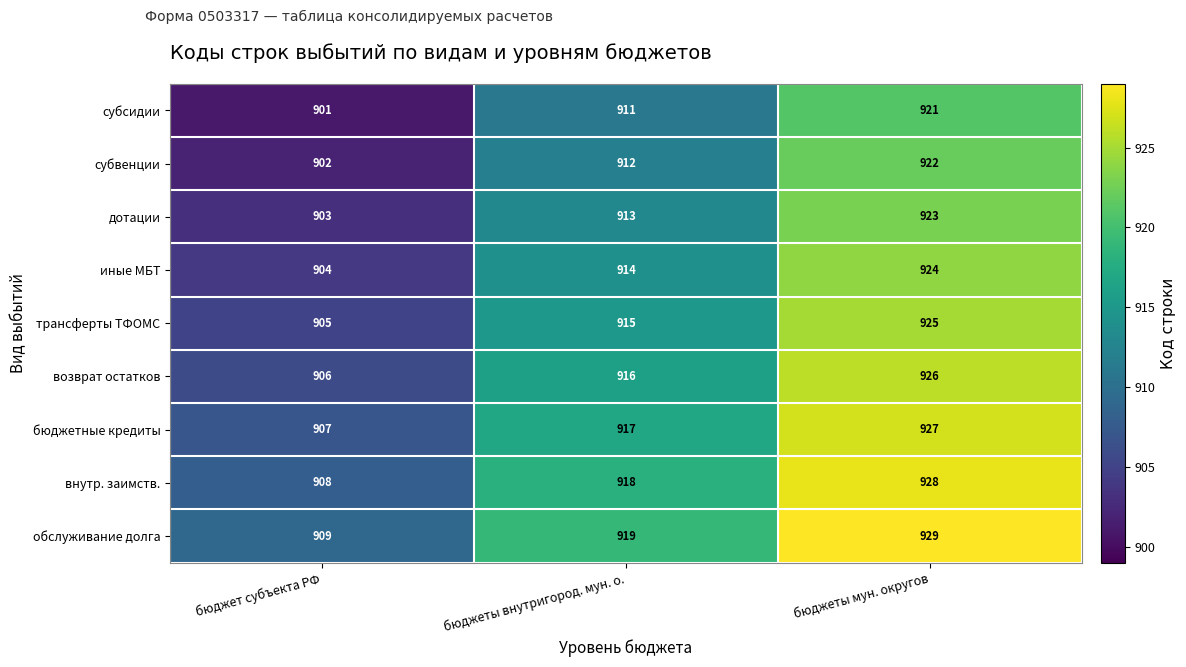

Which category has the highest value across all series?

бюджеты мун. округов